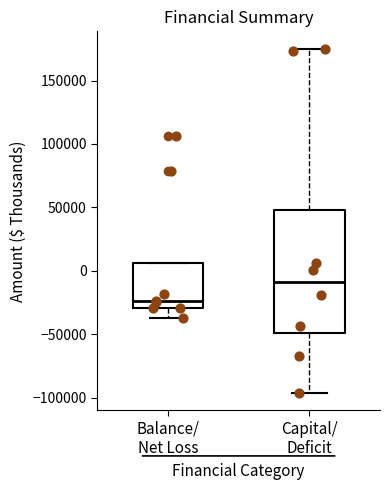

Which box is the tallest, from its lower edge to its upper edge?

Capital/ Deficit